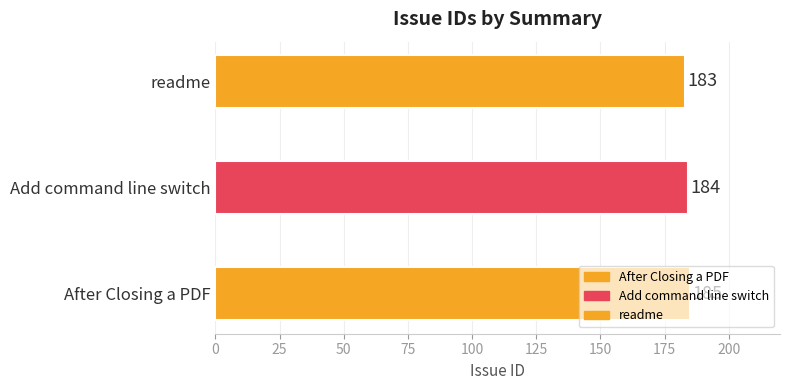

At which category does the chart reach its peak across all series?

After Closing a PDF